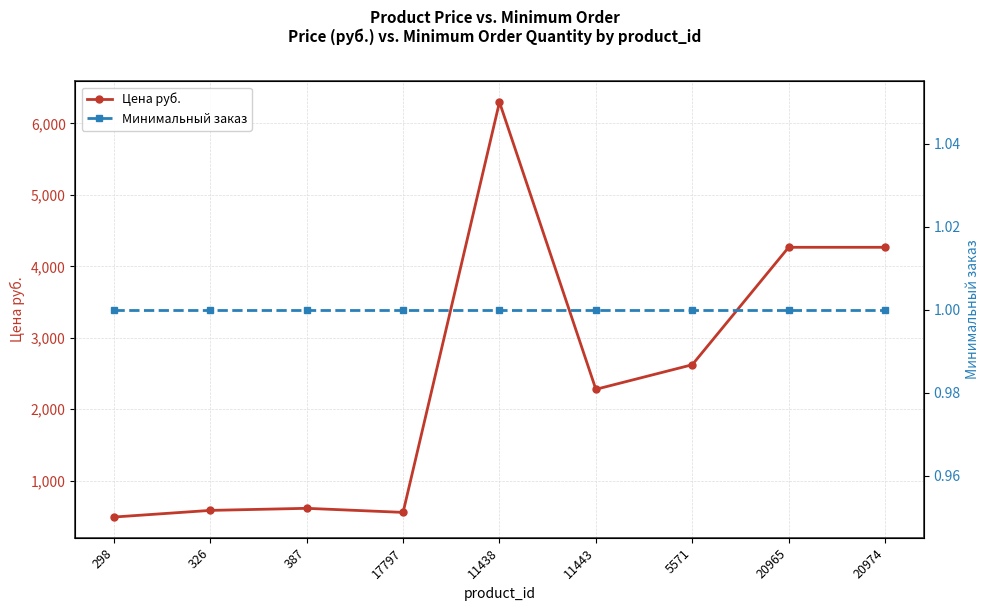

True or false: Минимальный заказ and Цена руб. cross at least once.

False